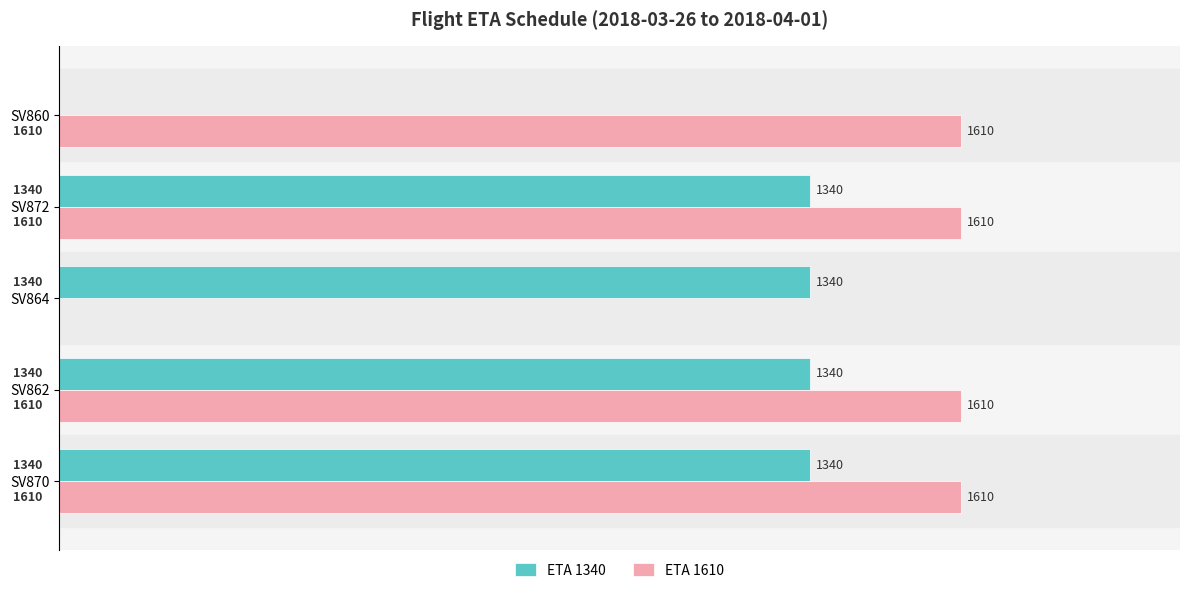

What is the maximum value for ETA 1340?

1340